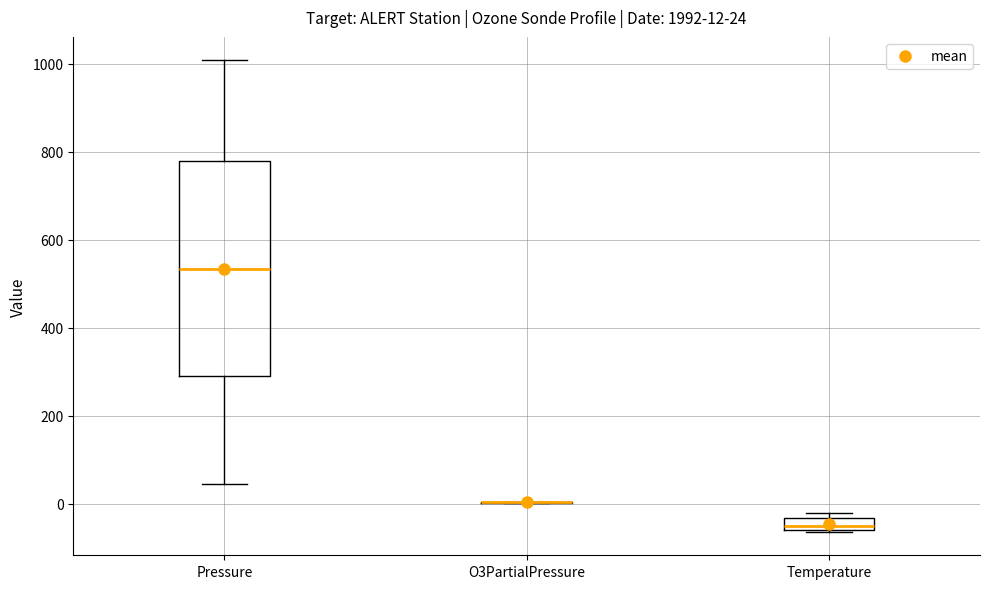

Which box is the tallest, from its lower edge to its upper edge?

Pressure